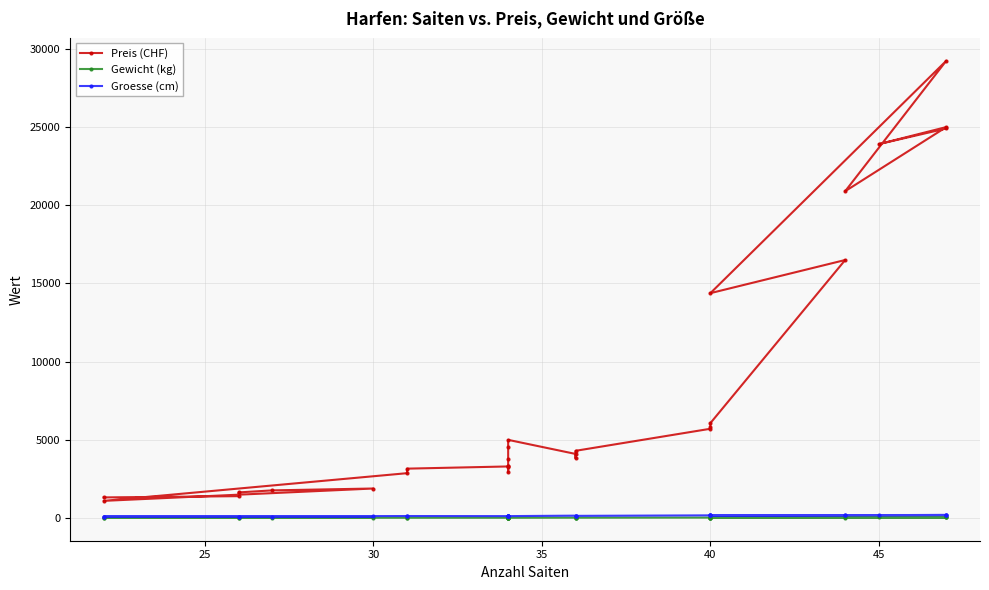

Which series has the largest total across all categories?

Preis (CHF)